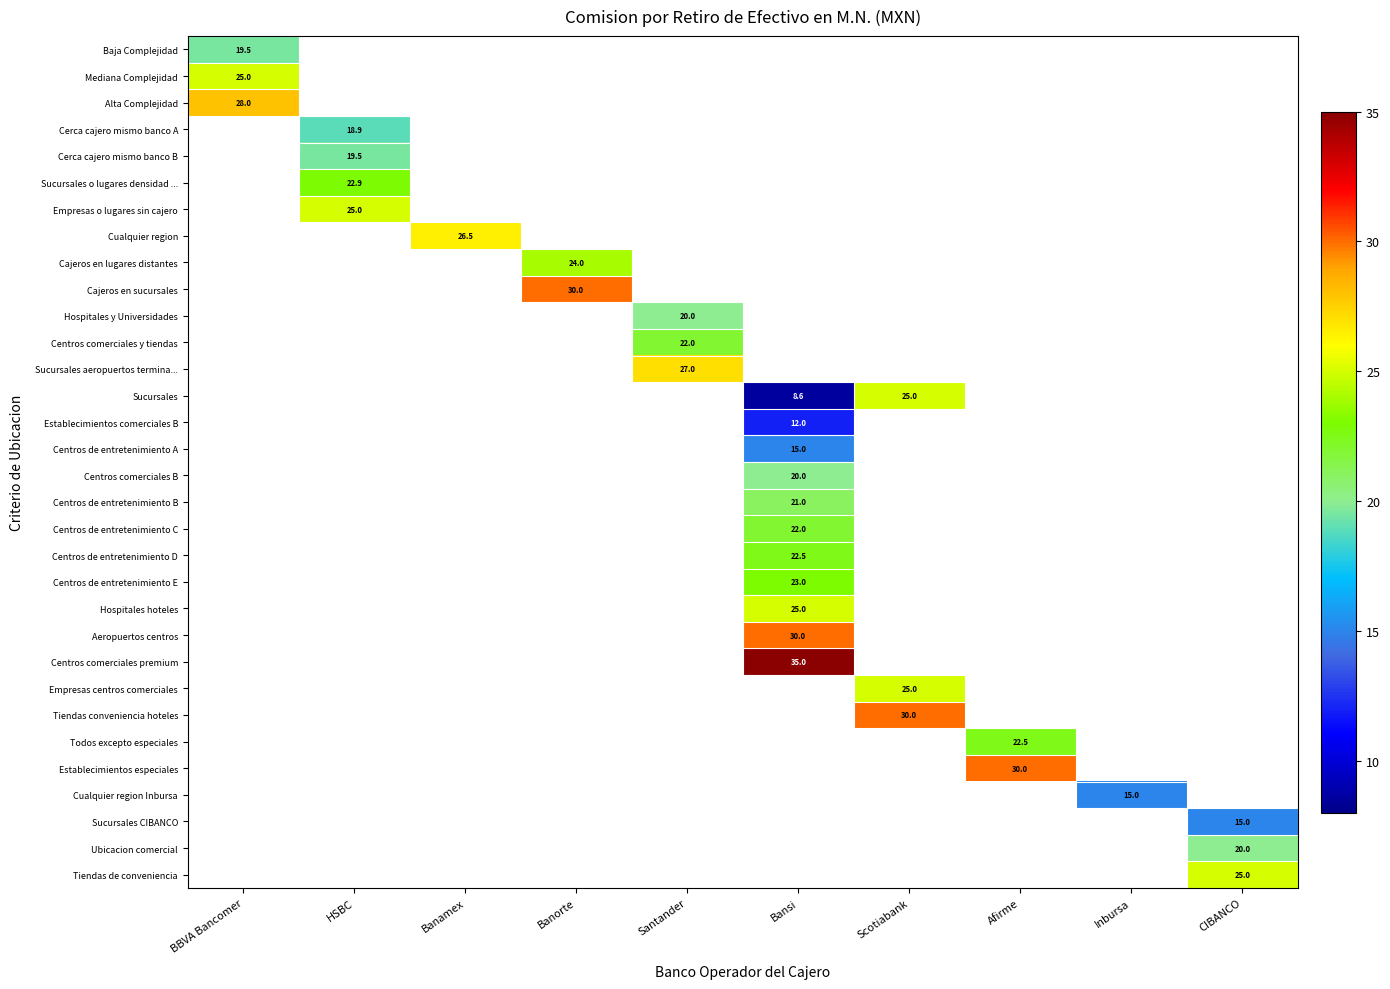

Which category has the highest value across all series?

Bansi